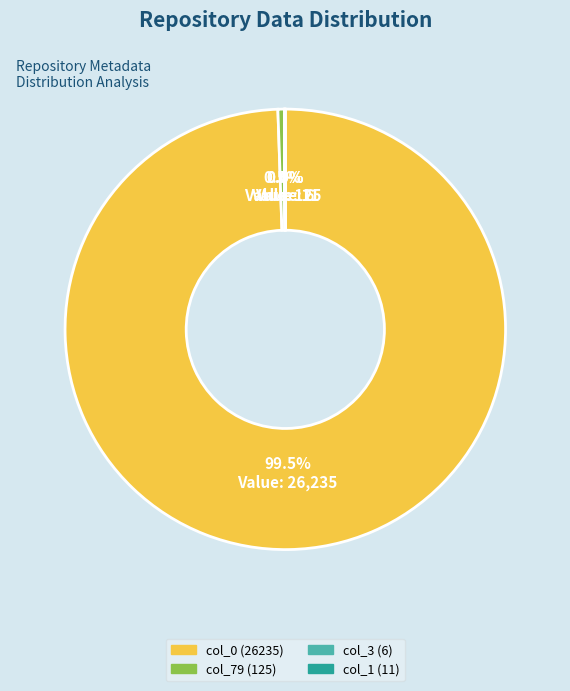

Is the sum of col_79 (125) and col_0 (26235) greater than half?

Yes